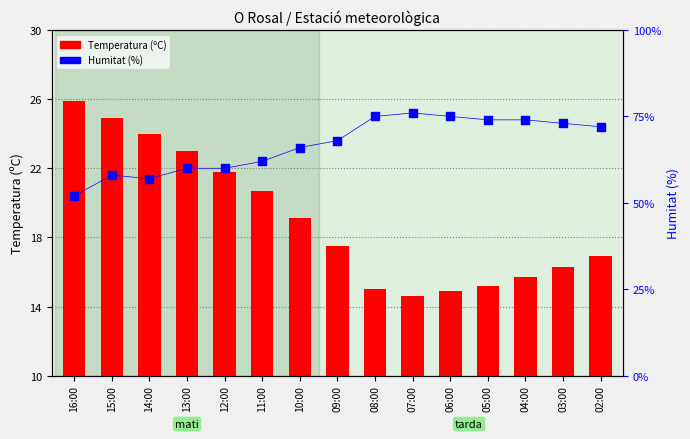

Which series contains the lowest Y value?

Temperatura (ºC)